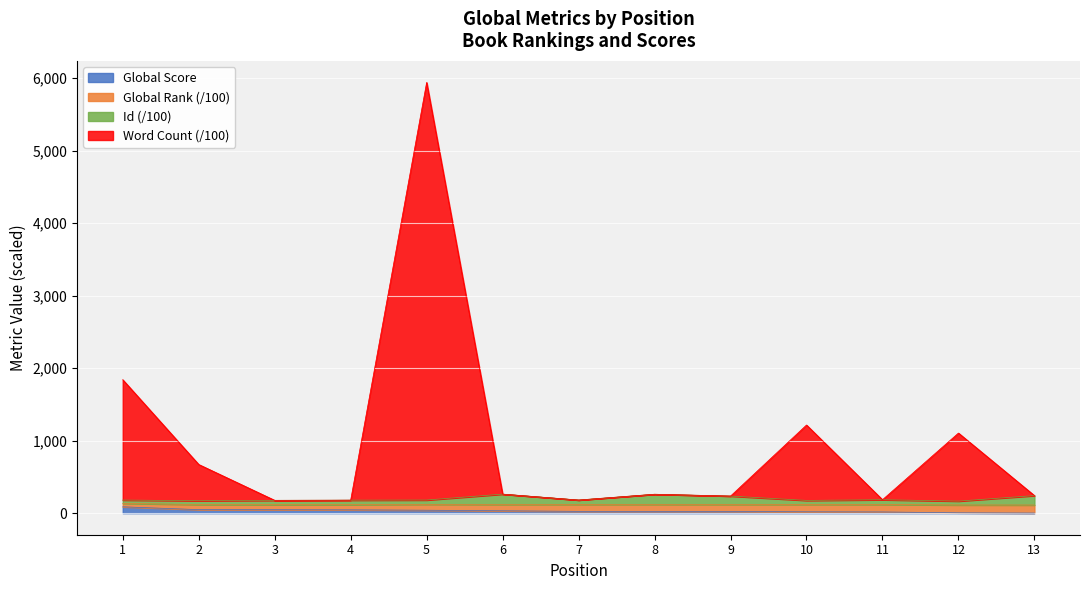

At which category is the sum across all series the highest?

5